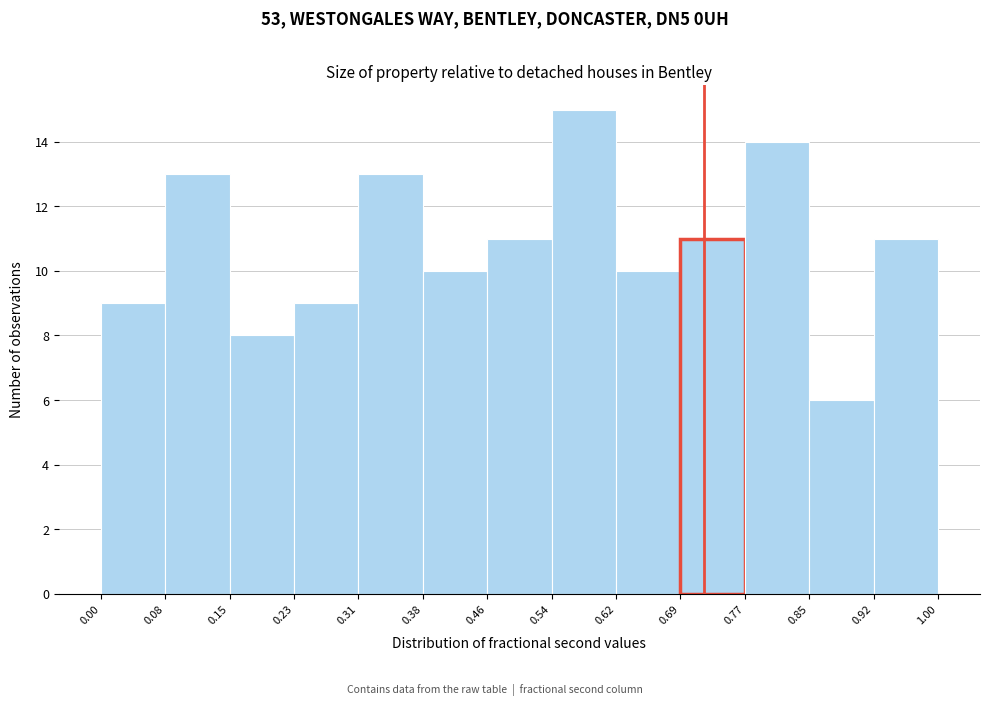

Which range on the x-axis has the tallest bar?

0.54 to 0.62